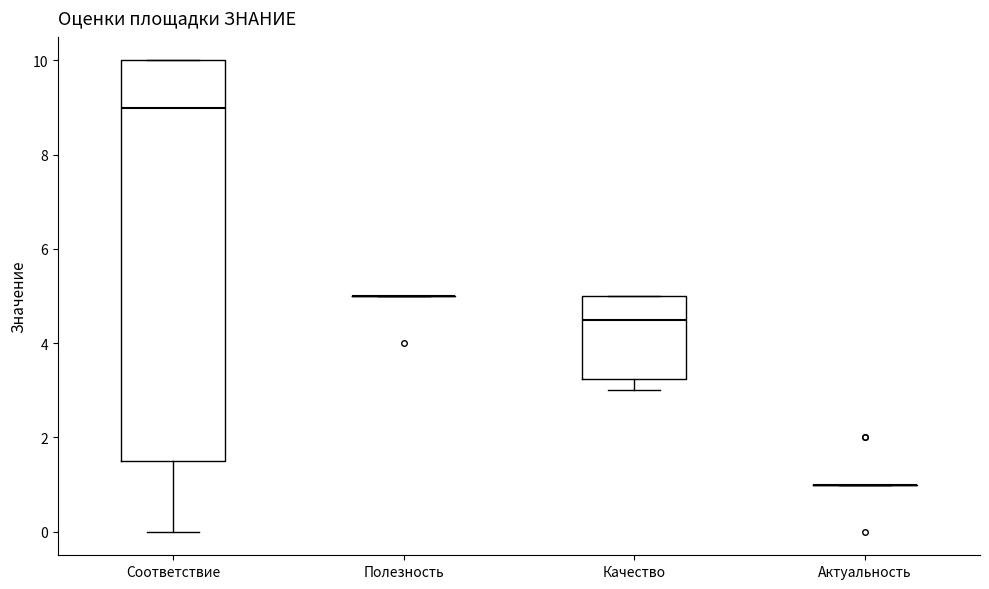

Comparing the boxes themselves (not the whiskers), which one is the tallest?

Соответствие